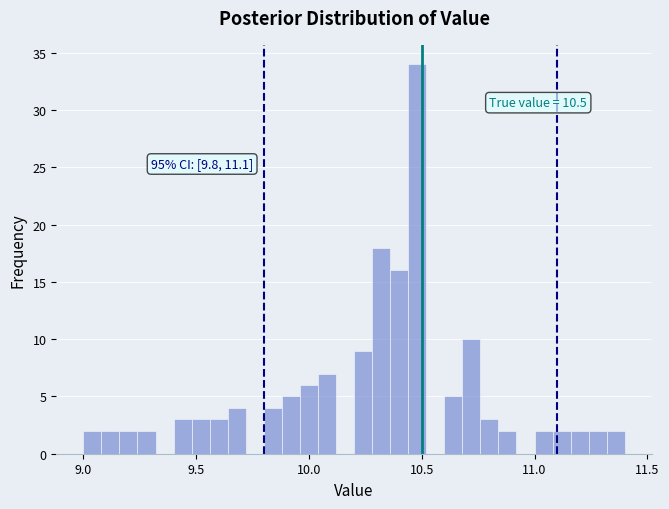

Read against the x-axis, roughly where is the centre of the tallest bar?

10.50